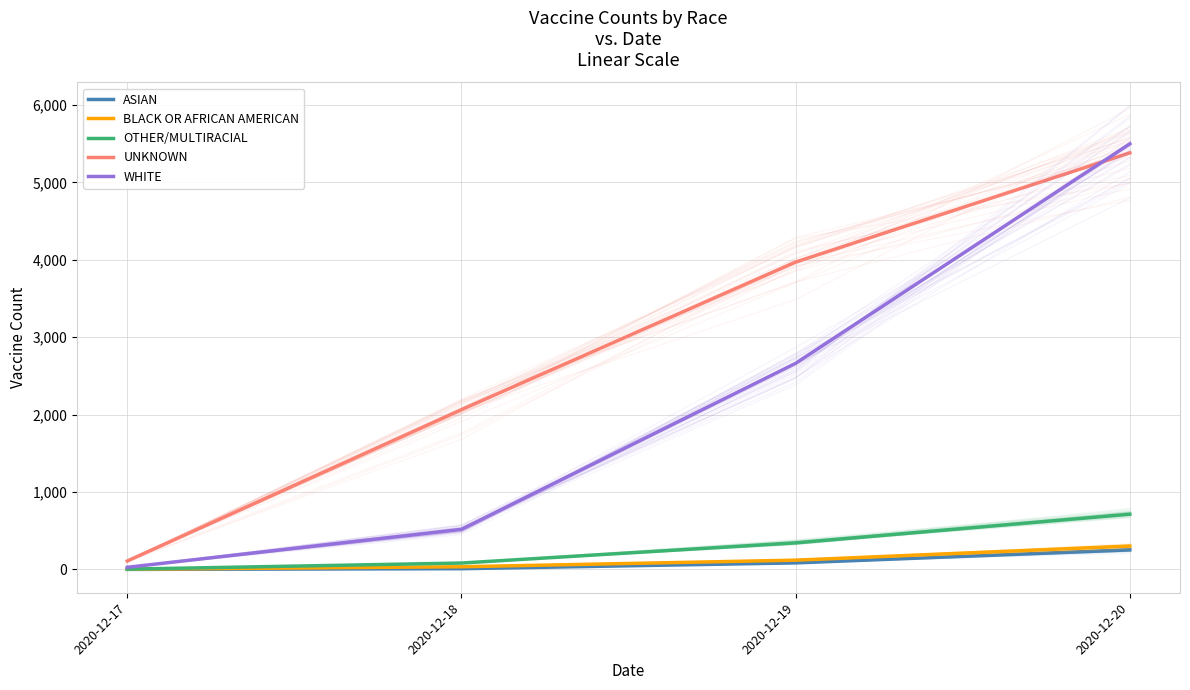

What is the difference between the UNKNOWN values at 2020-12-19 and 2020-12-18?

1906